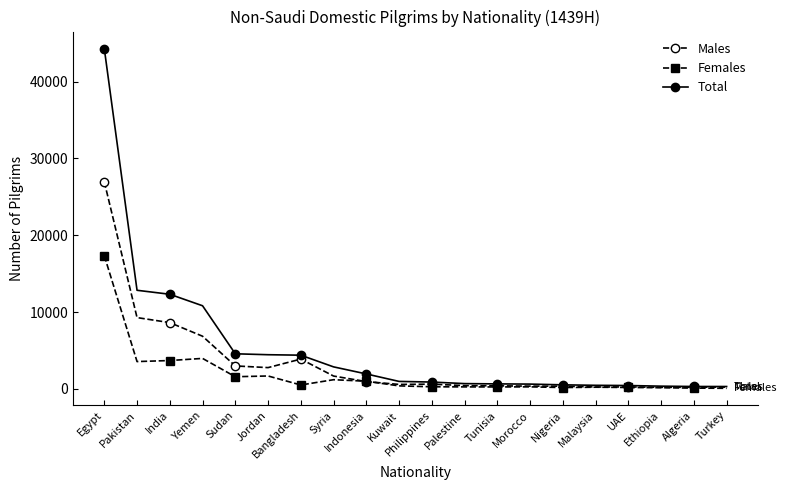

Which series has the largest total across all categories?

Total